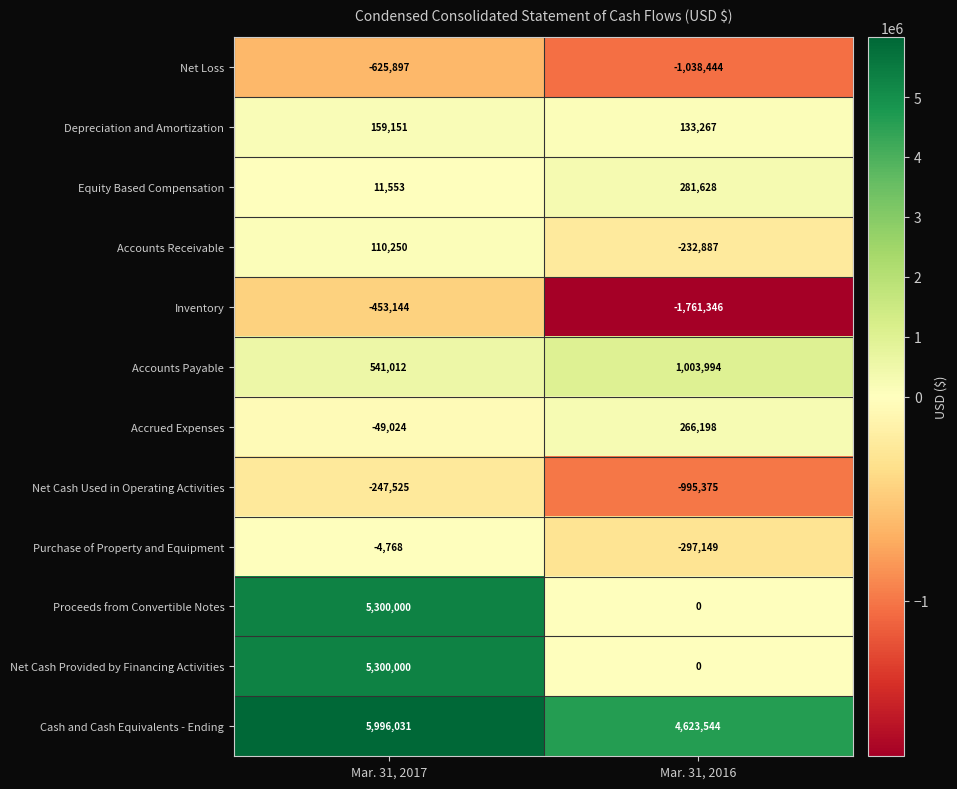

Rank the categories by Net Loss value from highest to lowest.

Mar. 31, 2017, Mar. 31, 2016